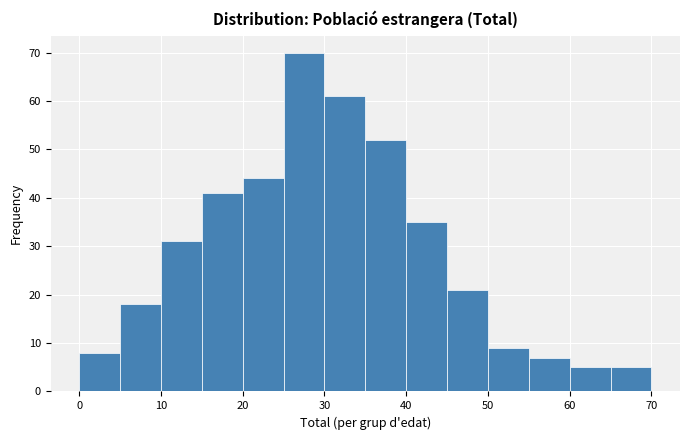

Which range on the x-axis has the tallest bar?

25 to 30